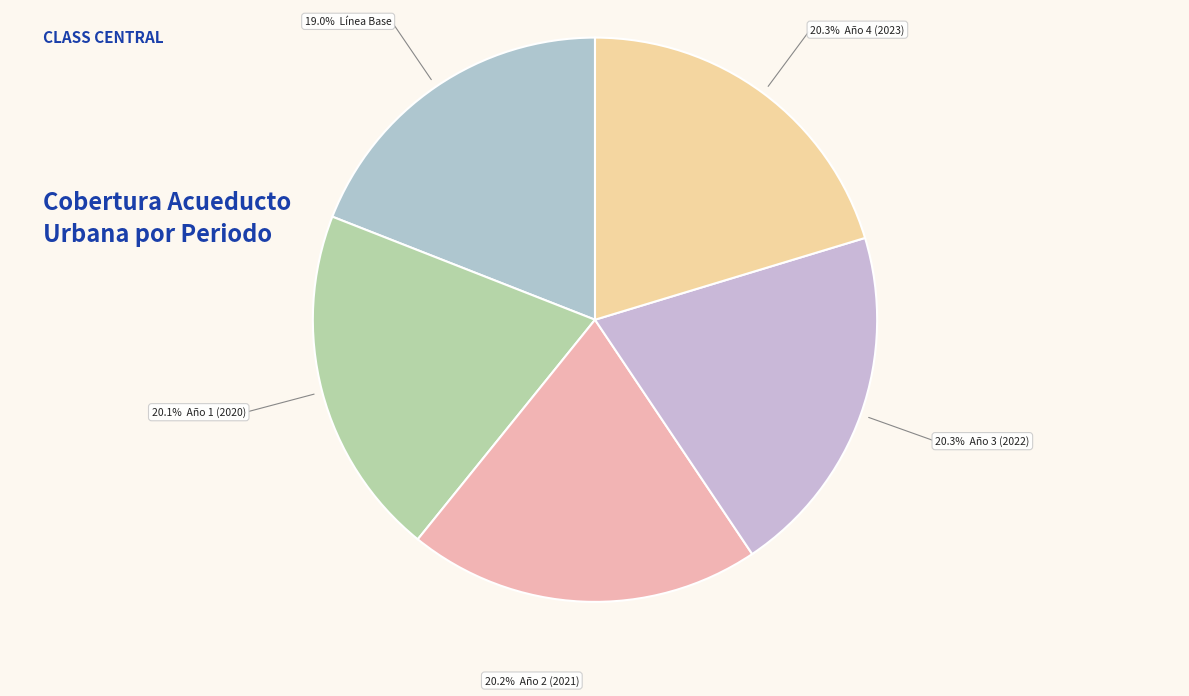

To the nearest percent, what is the difference between the largest and smallest slice percentages?

1%